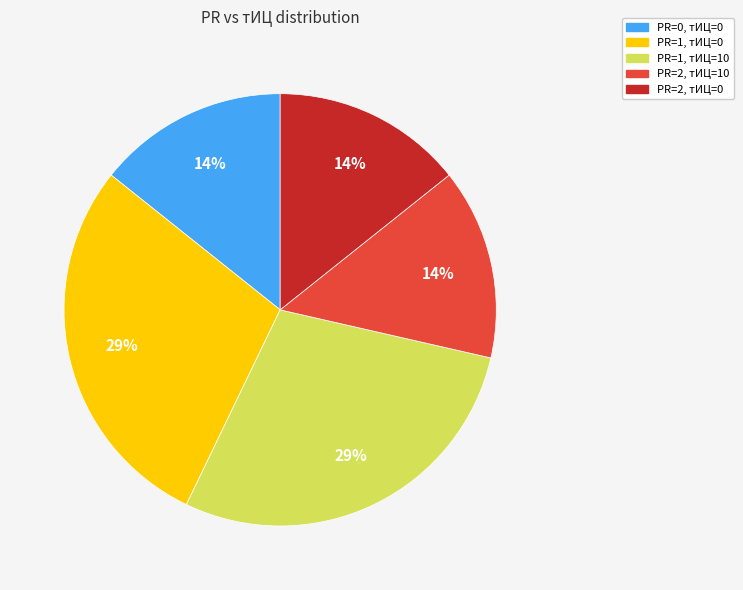

To the nearest percent, what portion does PR=1, тИЦ=0 represent?

29%